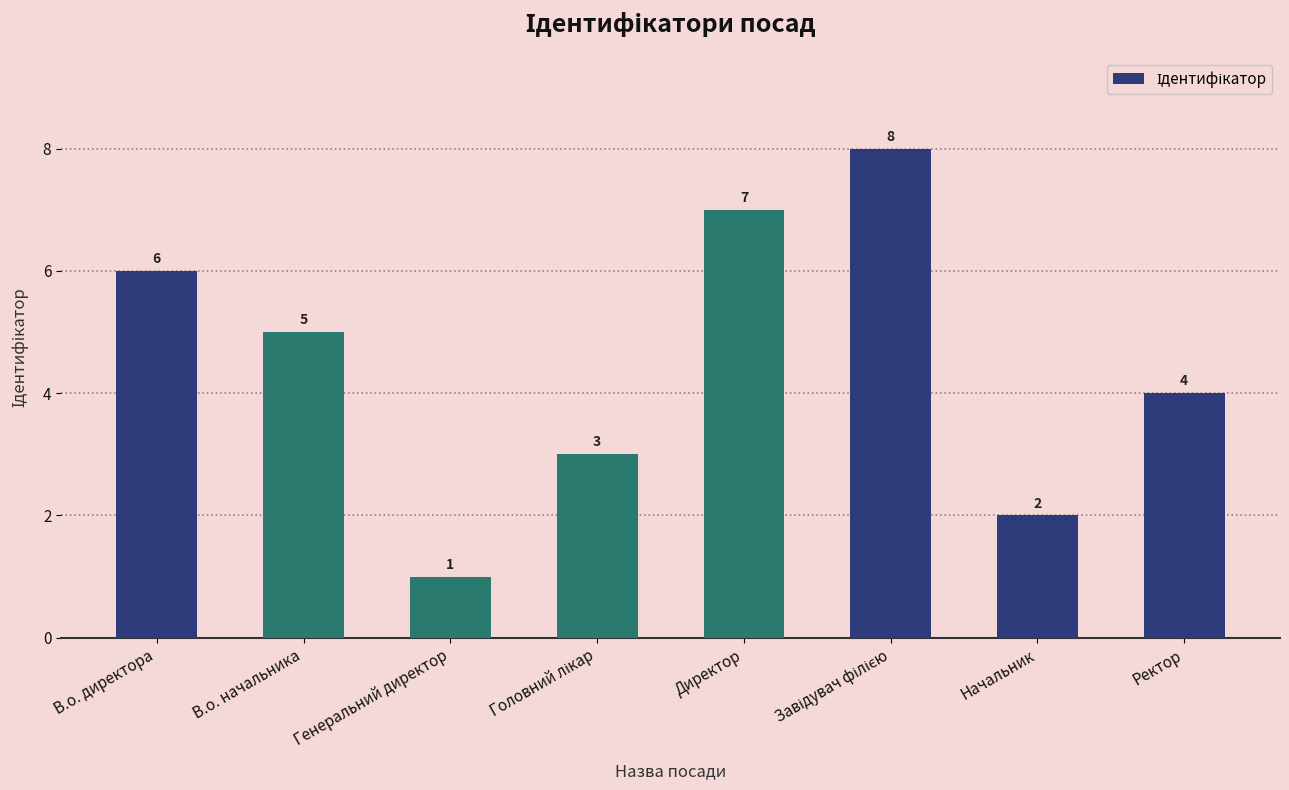

Which has a higher value, Начальник or В.о. начальника?

В.о. начальника